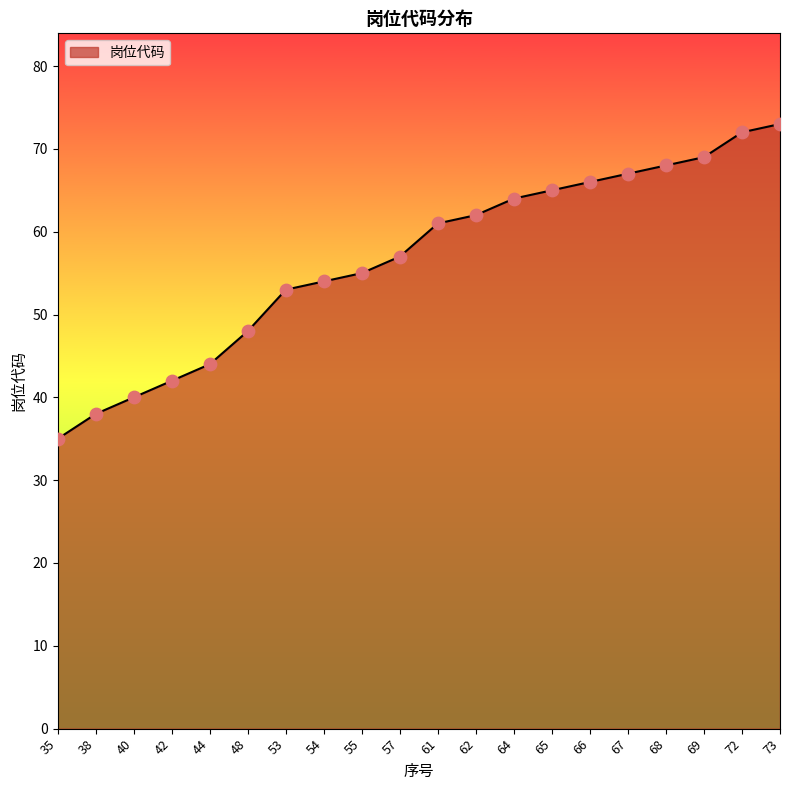

Which has a higher value, 38 or 69?

69